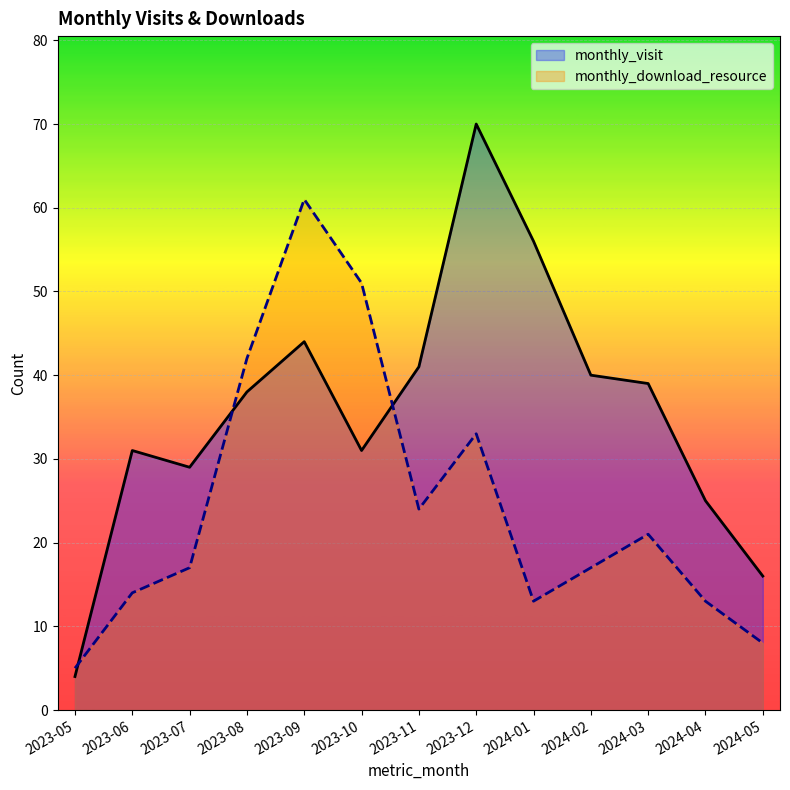

Reading left to right, transcribe all the data shown in this chart.

monthly_visit: 4	31	29	38	44	31	41	70	56	40	39	25	16
monthly_download_resource: 5	14	17	42	61	51	24	33	13	17	21	13	8